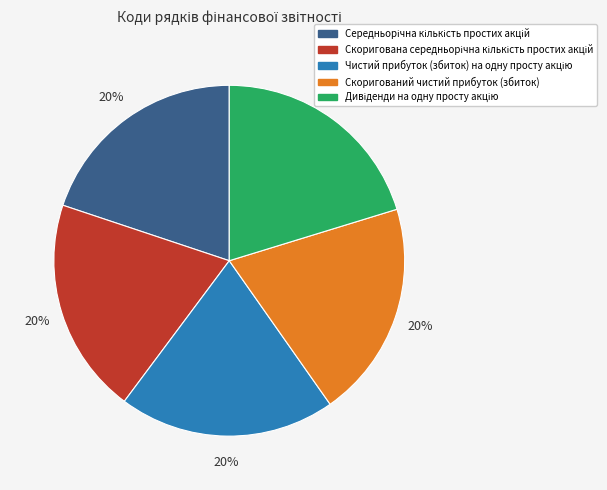

What percentage is the Скоригований чистий прибуток (збиток) slice, to the nearest percent?

20%